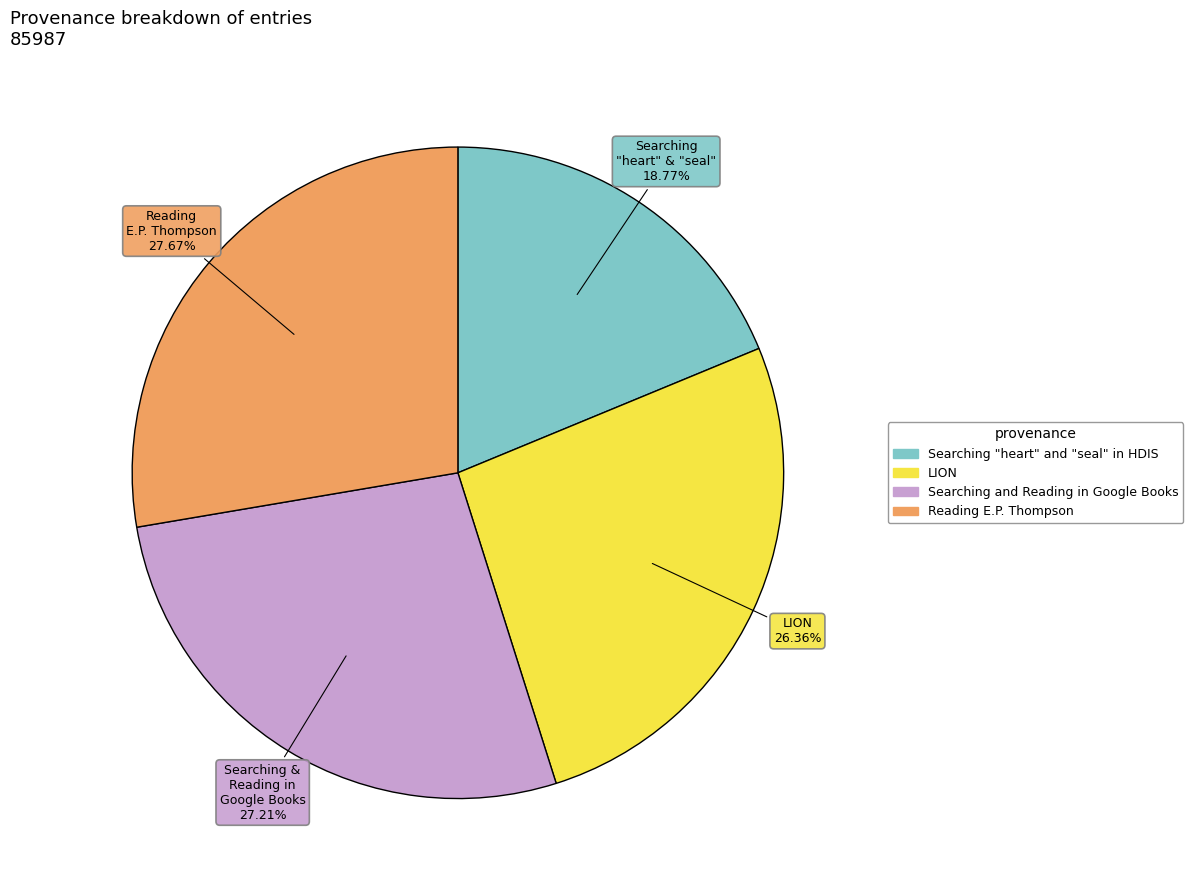

How many slices are in this pie chart?

4